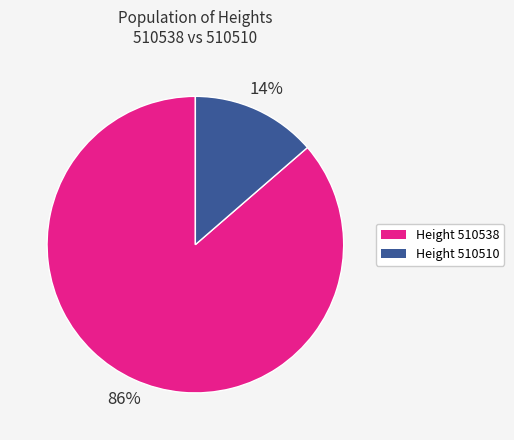

How many slices are in this pie chart?

2